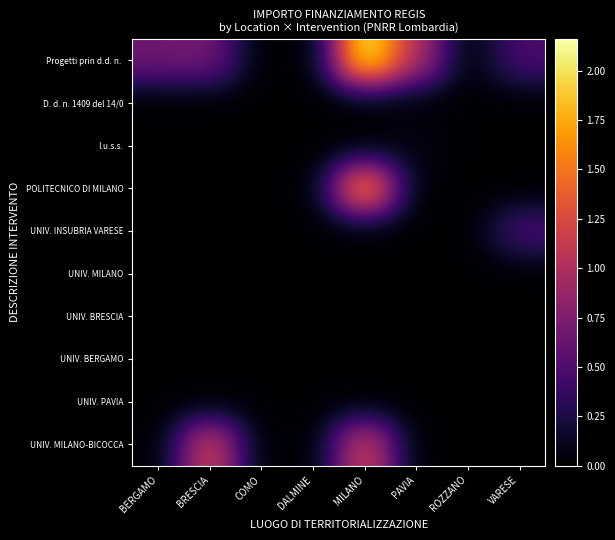

At MILANO, list the series in order from smallest to largest.

I.u.s.s., UNIV. INSUBRIA VARESE, UNIV. BRESCIA, UNIV. BERGAMO, UNIV. PAVIA, UNIV. MILANO, D. d. n. 1409 del 14/0, UNIV. MILANO-BICOCCA, POLITECNICO DI MILANO, Progetti prin d.d. n.